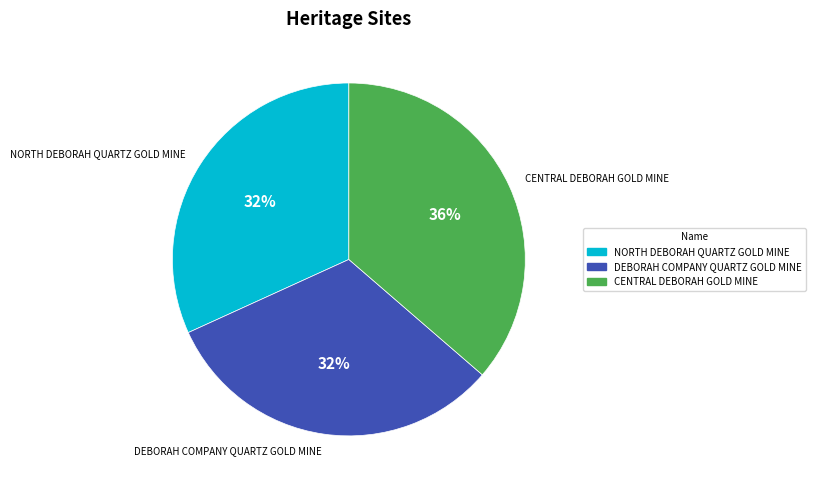

The CENTRAL DEBORAH GOLD MINE slice represents 44% of the pie. True or false?

False